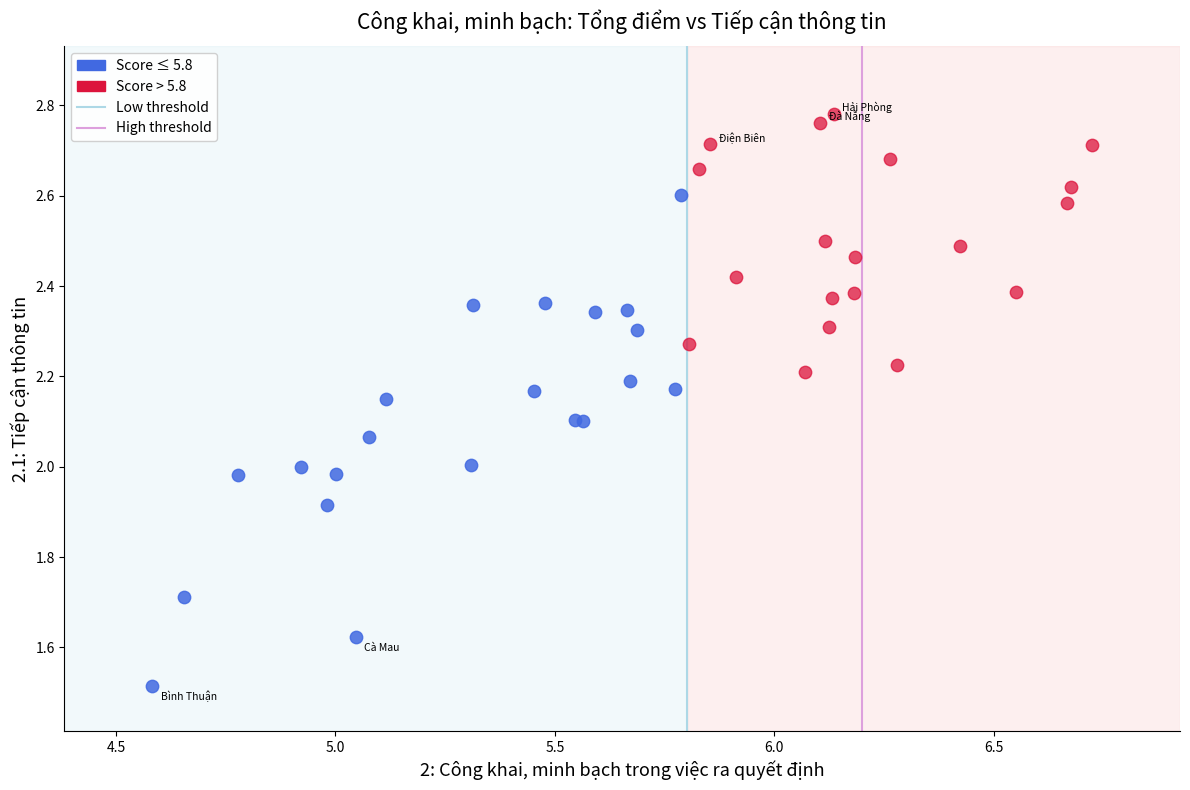

Which series contains the lowest Y value?

Score ≤ 5.8